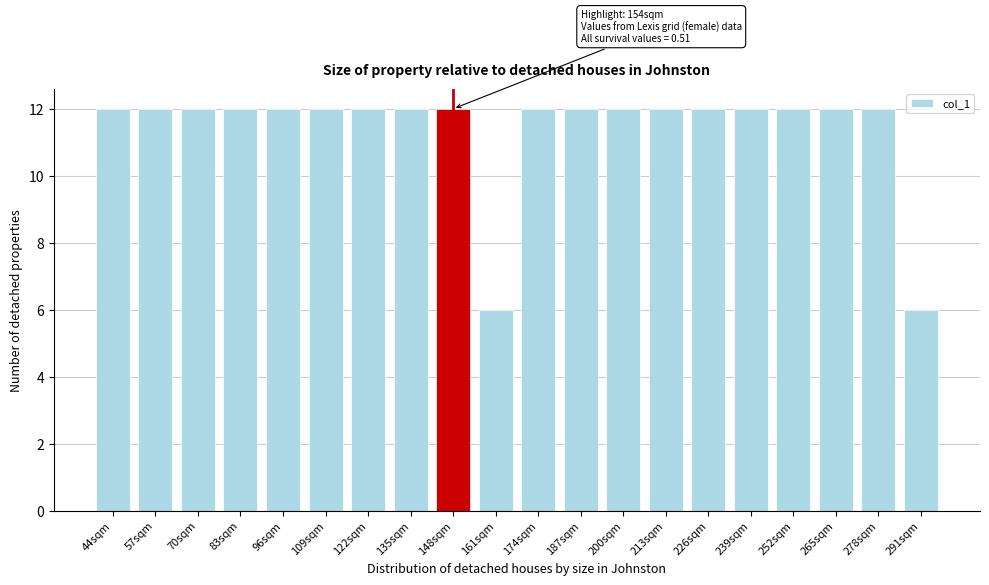

Reading left to right, transcribe all the data shown in this chart.

12	12	12	12	12	12	12	12	12	6	12	12	12	12	12	12	12	12	12	6